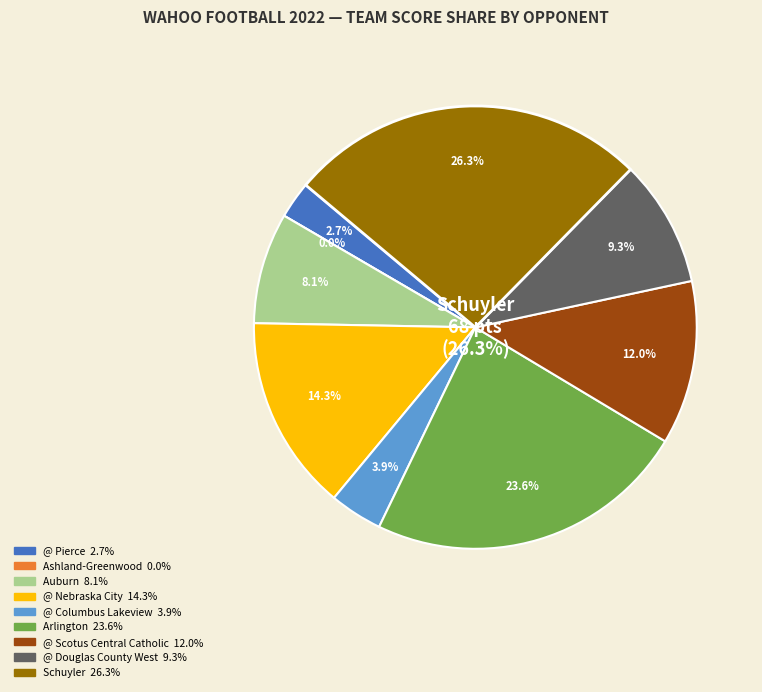

True or false: @ Scotus Central Catholic accounts for 12% of the total.

True